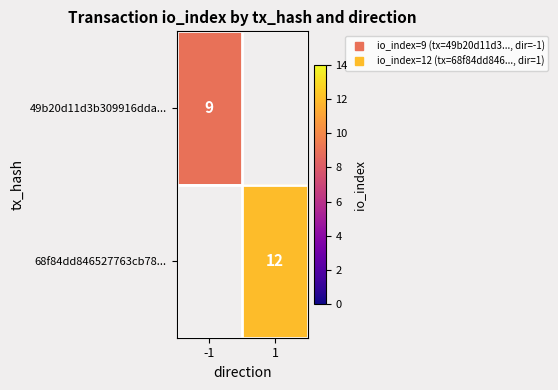

True or false: 49b20d11d3b309916dda... has a value of 15.0 at -1.

False